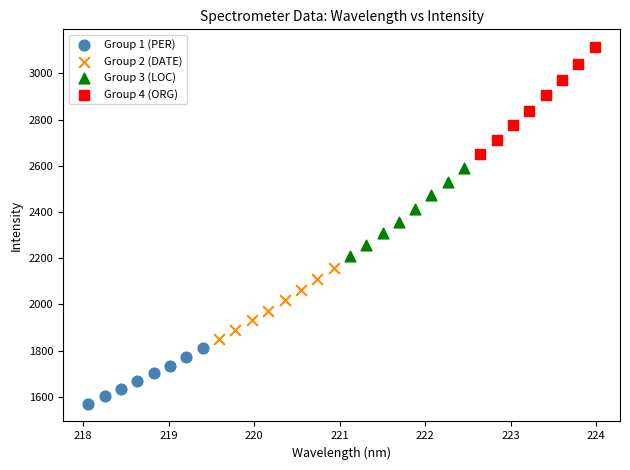

Which series has the widest spread of Y values?

Group 4 (ORG)